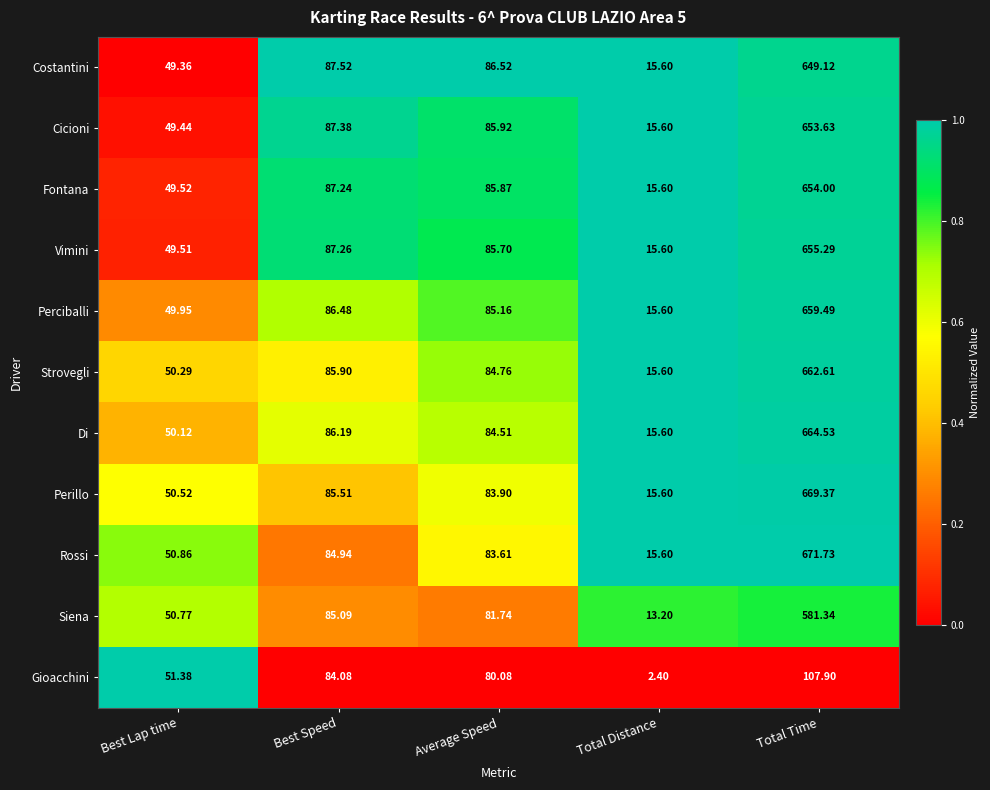

Rank the series at Best Lap time from lowest to highest value.

Costantini, Cicioni, Vimini, Fontana, Perciballi, Di, Strovegli, Perillo, Siena, Rossi, Gioacchini